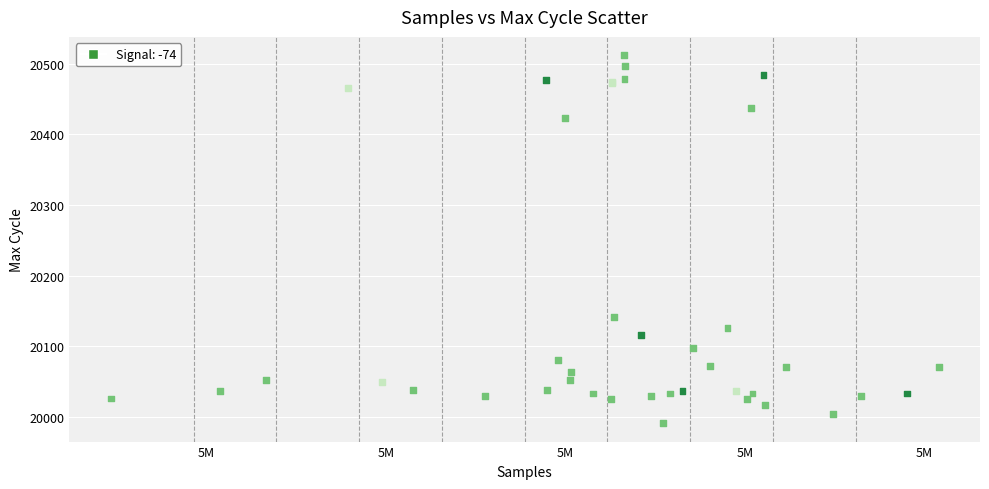

What Y value in the scatter plot is closest to 20251?

20142